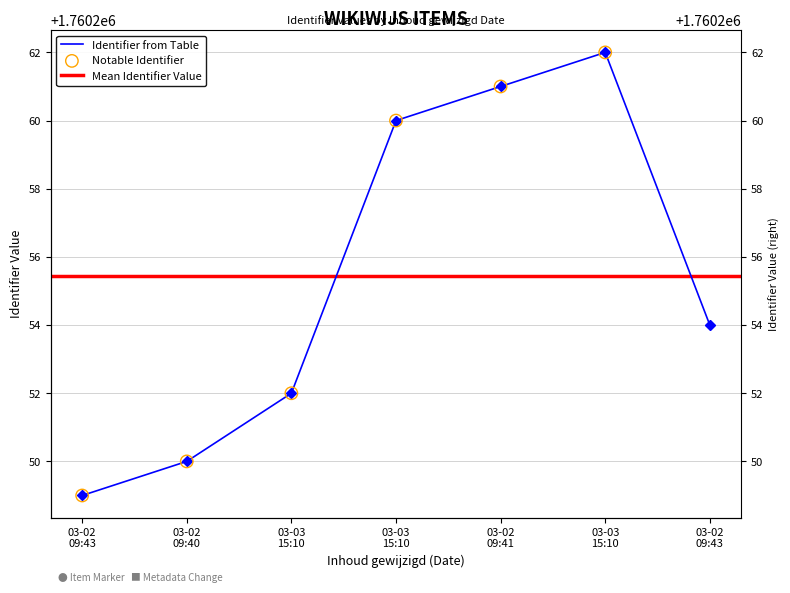

What is the change in value from 03-02 09:40 to 03-03 15:10?

+12